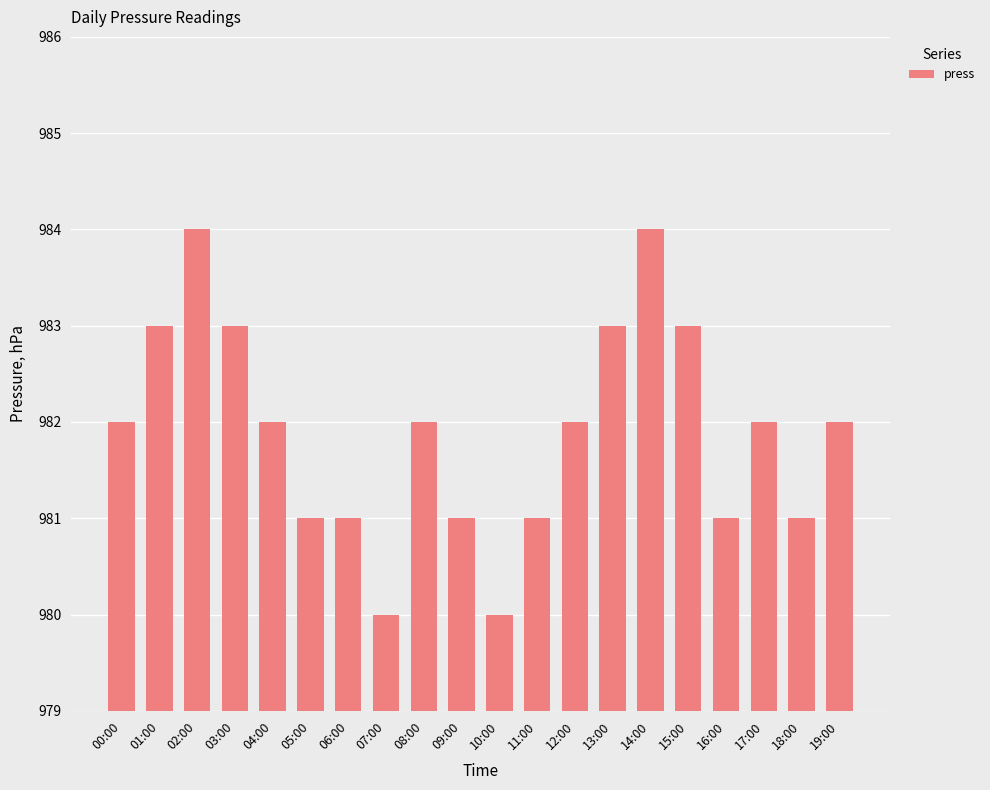

Are the bars horizontal?

No